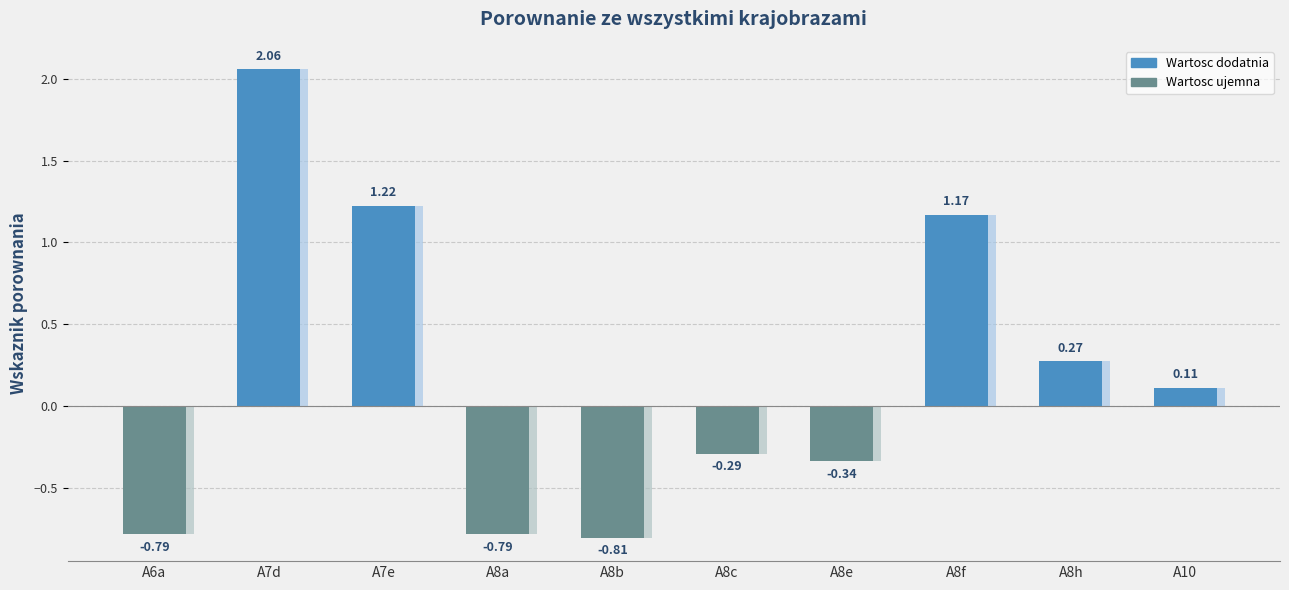

At which category does the chart reach its peak across all series?

A7d